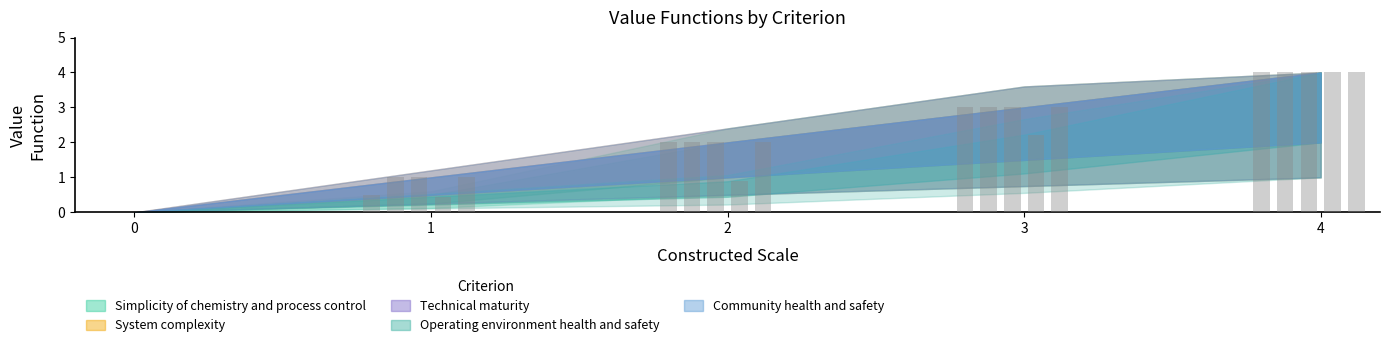

Which series has the widest spread of values?

Simplicity of chemistry and process control